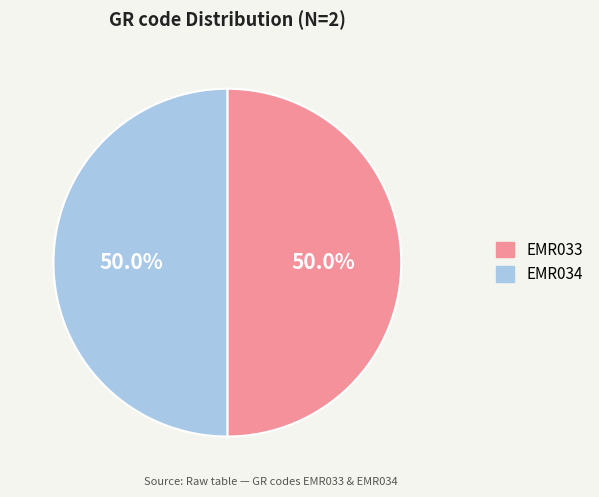

How many segments does this pie chart have?

2